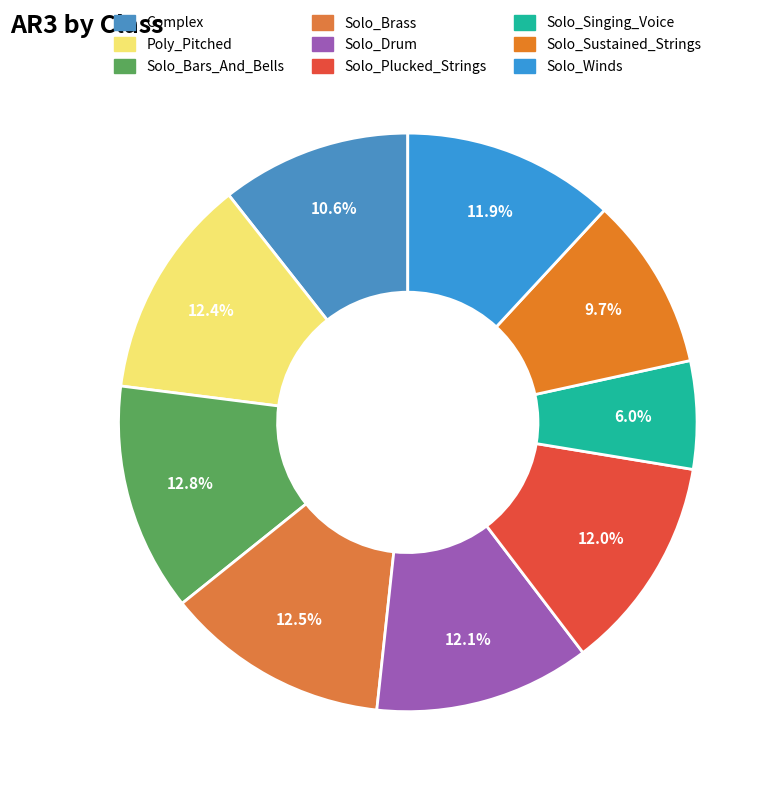

Which slice is the largest?

Solo_Bars_And_Bells